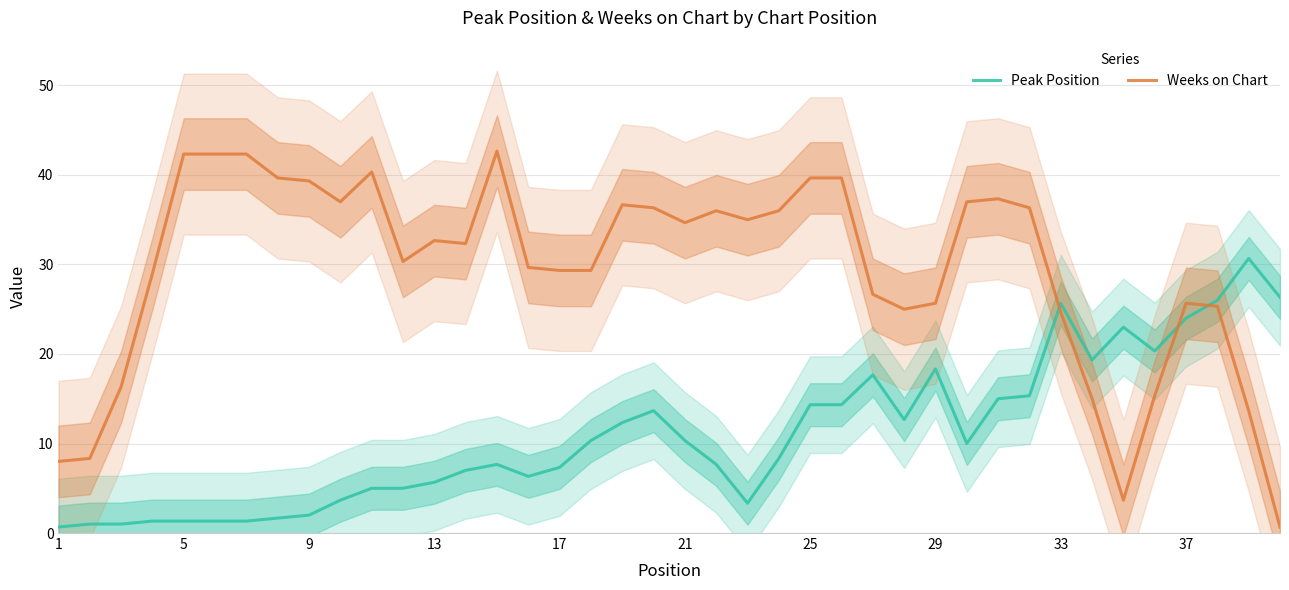

How many times do Peak Position and Weeks on Chart cross each other?

3